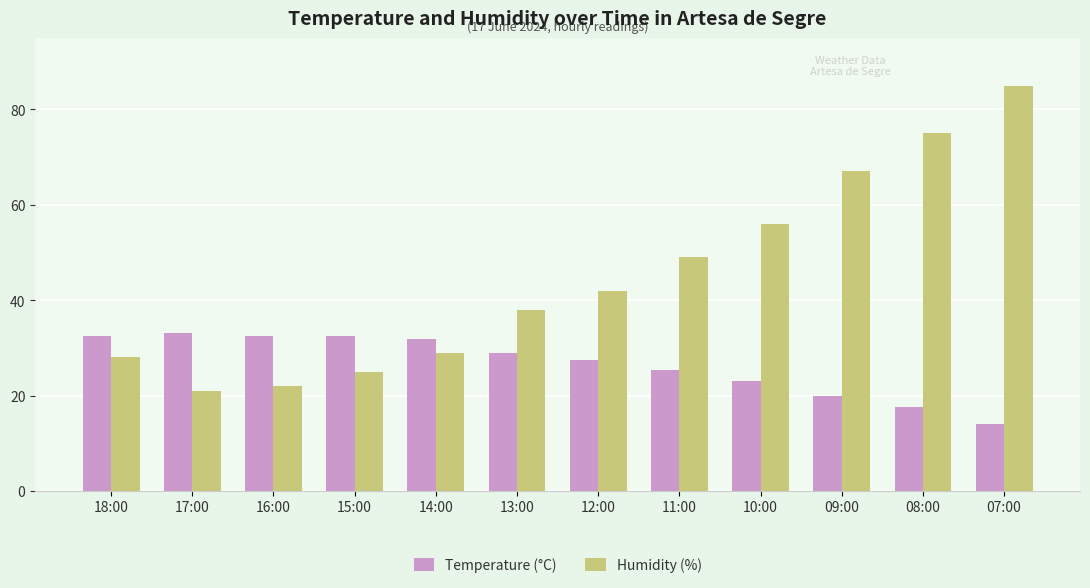

What is the difference between the highest and lowest values at 15:00?

7.4